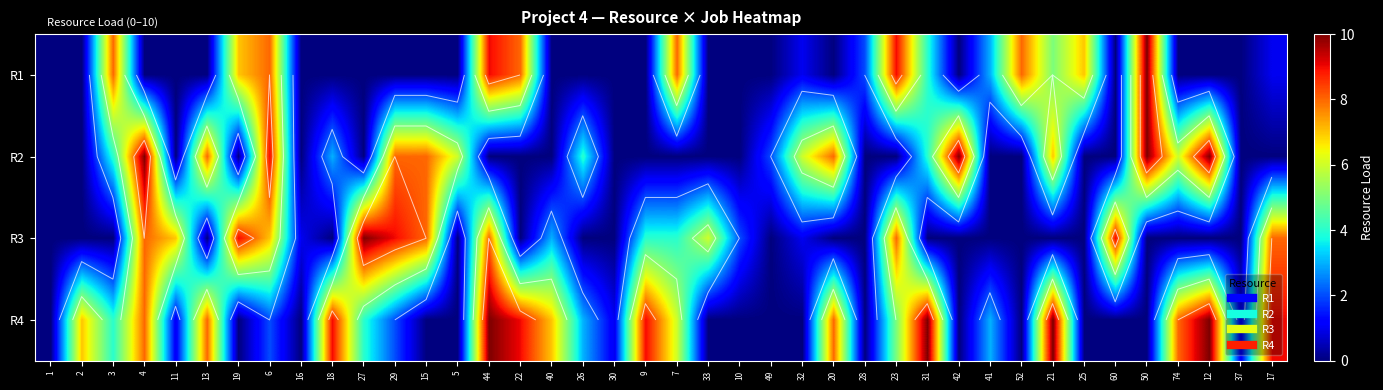

At which label is R3 closest to 5?

9